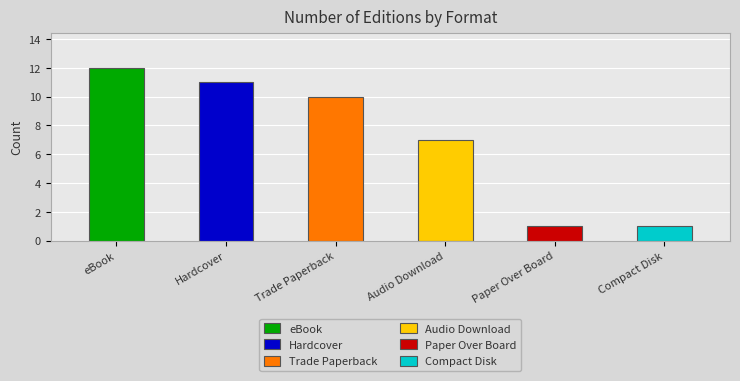

List the labels in order of value, smallest first.

Paper Over Board, Compact Disk, Audio Download, Trade Paperback, Hardcover, eBook